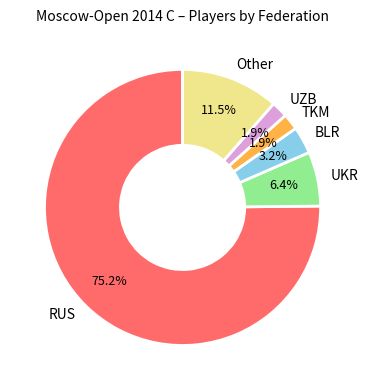

Which slice represents more than half of the pie?

RUS